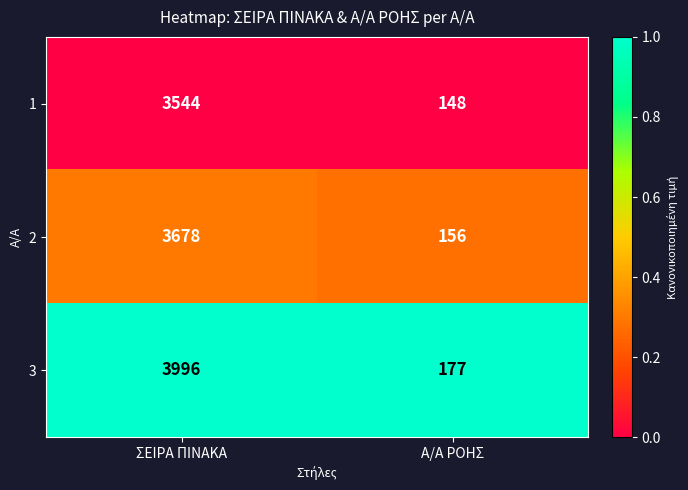

Reading left to right, transcribe all the data shown in this chart.

1: ΣΕΙΡΑ ΠΙΝΑΚΑ=3544	Α/Α ΡΟΗΣ=148
2: ΣΕΙΡΑ ΠΙΝΑΚΑ=3678	Α/Α ΡΟΗΣ=156
3: ΣΕΙΡΑ ΠΙΝΑΚΑ=3996	Α/Α ΡΟΗΣ=177